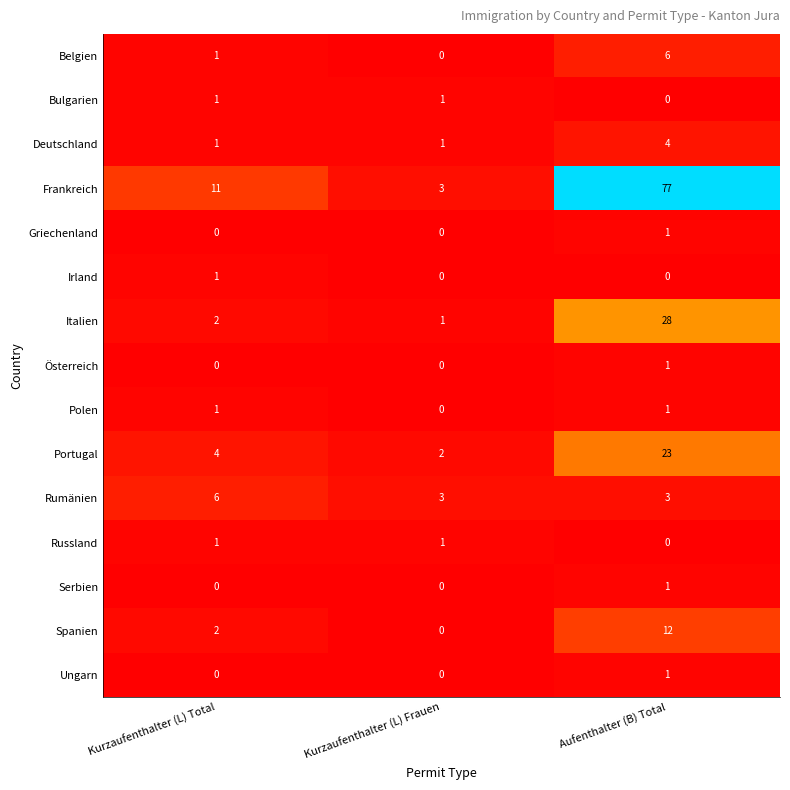

At which category is the sum across all series the highest?

Aufenthalter (B) Total